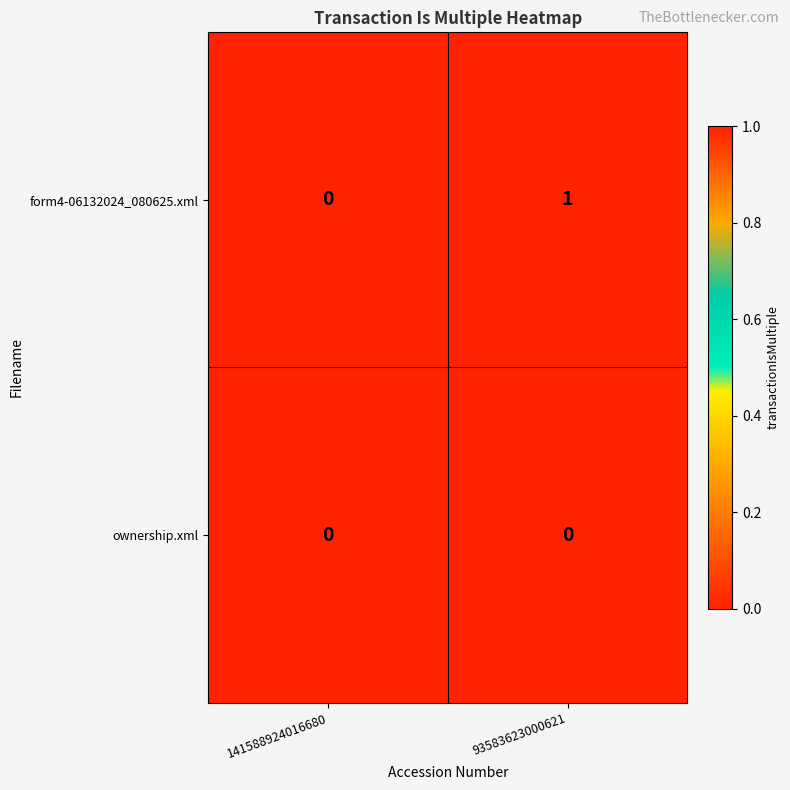

Which series has the widest spread of values?

form4-06132024_080625.xml